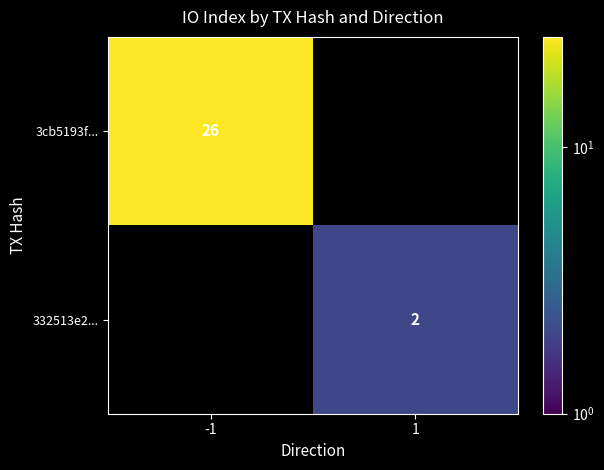

The value of 3cb5193f... at -1 is 9. True or false?

False